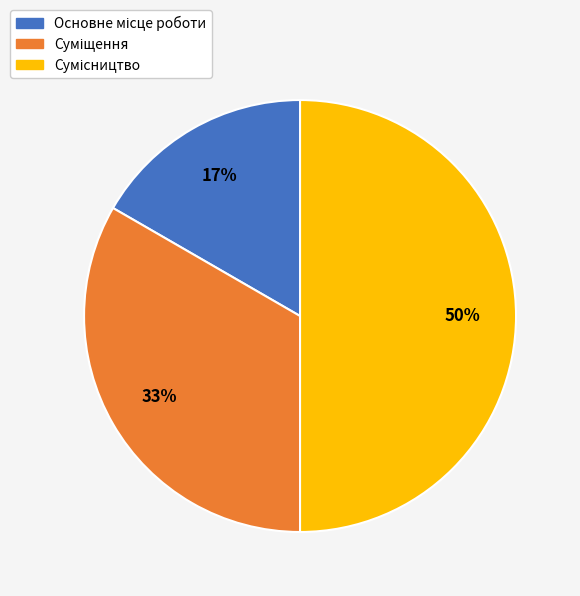

To the nearest percent, what is the average slice percentage?

33%